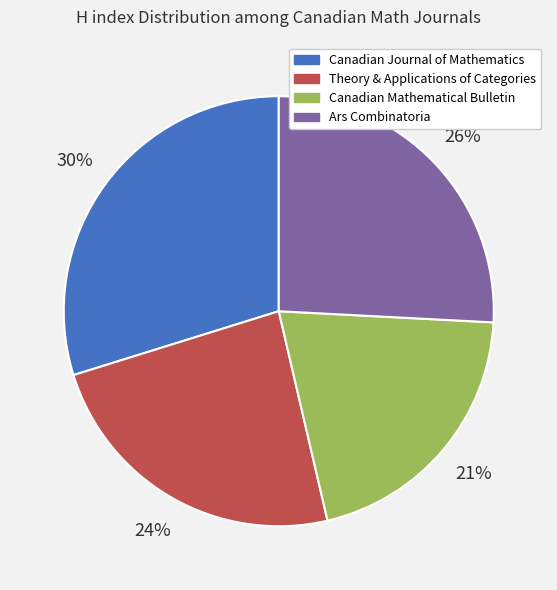

Is there any slice that represents more than half of the pie?

No